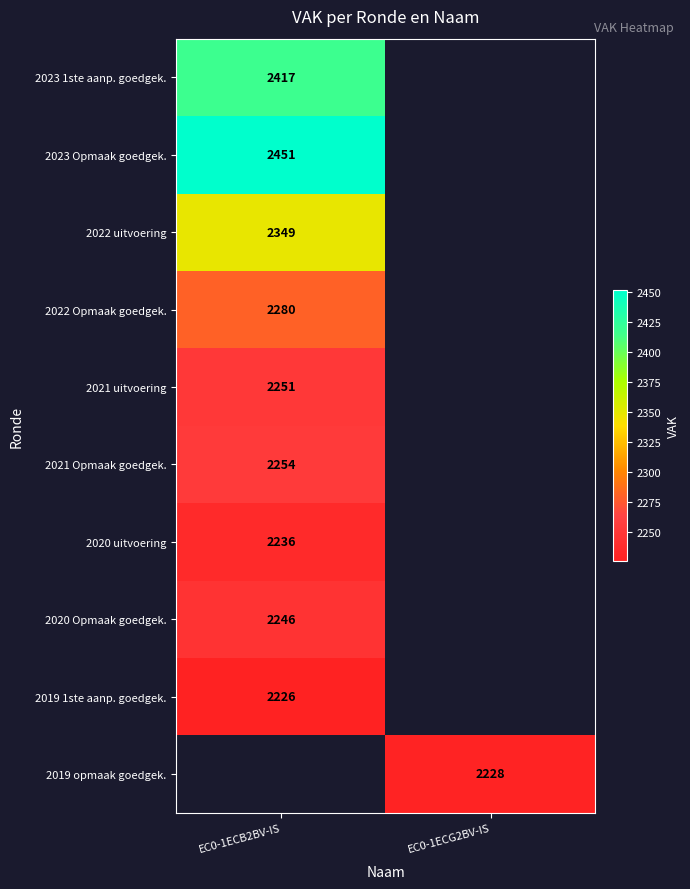

The value of 2023 Opmaak goedgek. at EC0-1ECB2BV-IS is 1654. True or false?

False